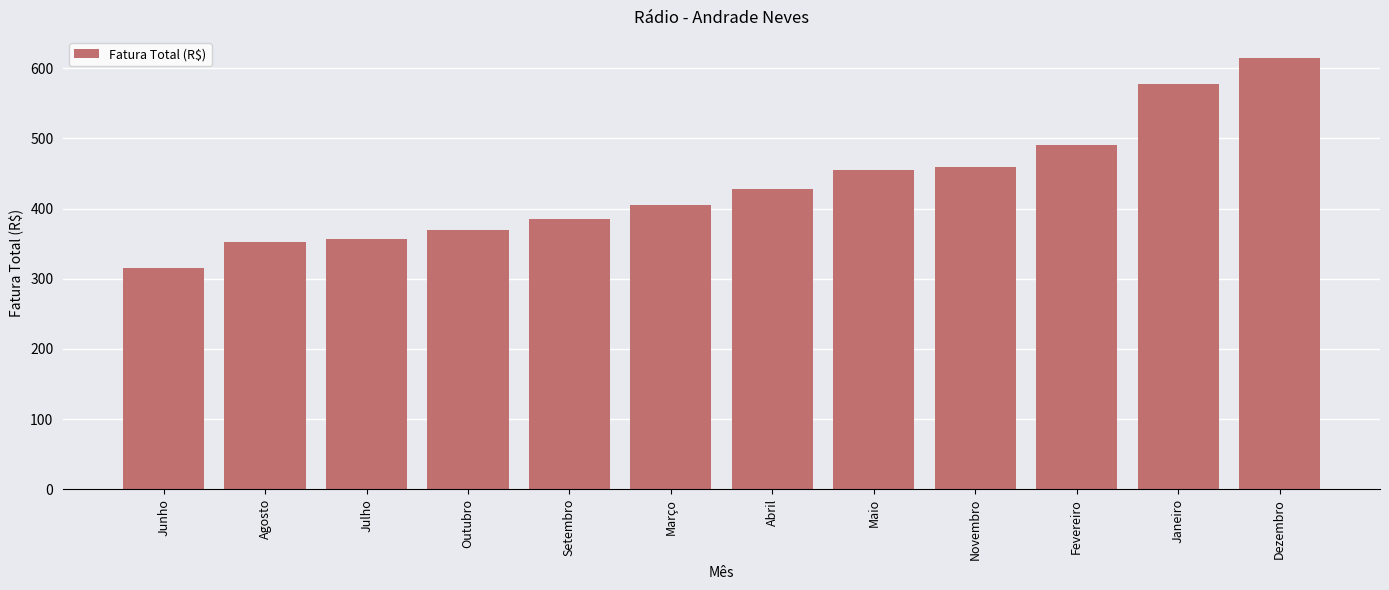

True or false: the data shows 352.9 at Agosto.

True